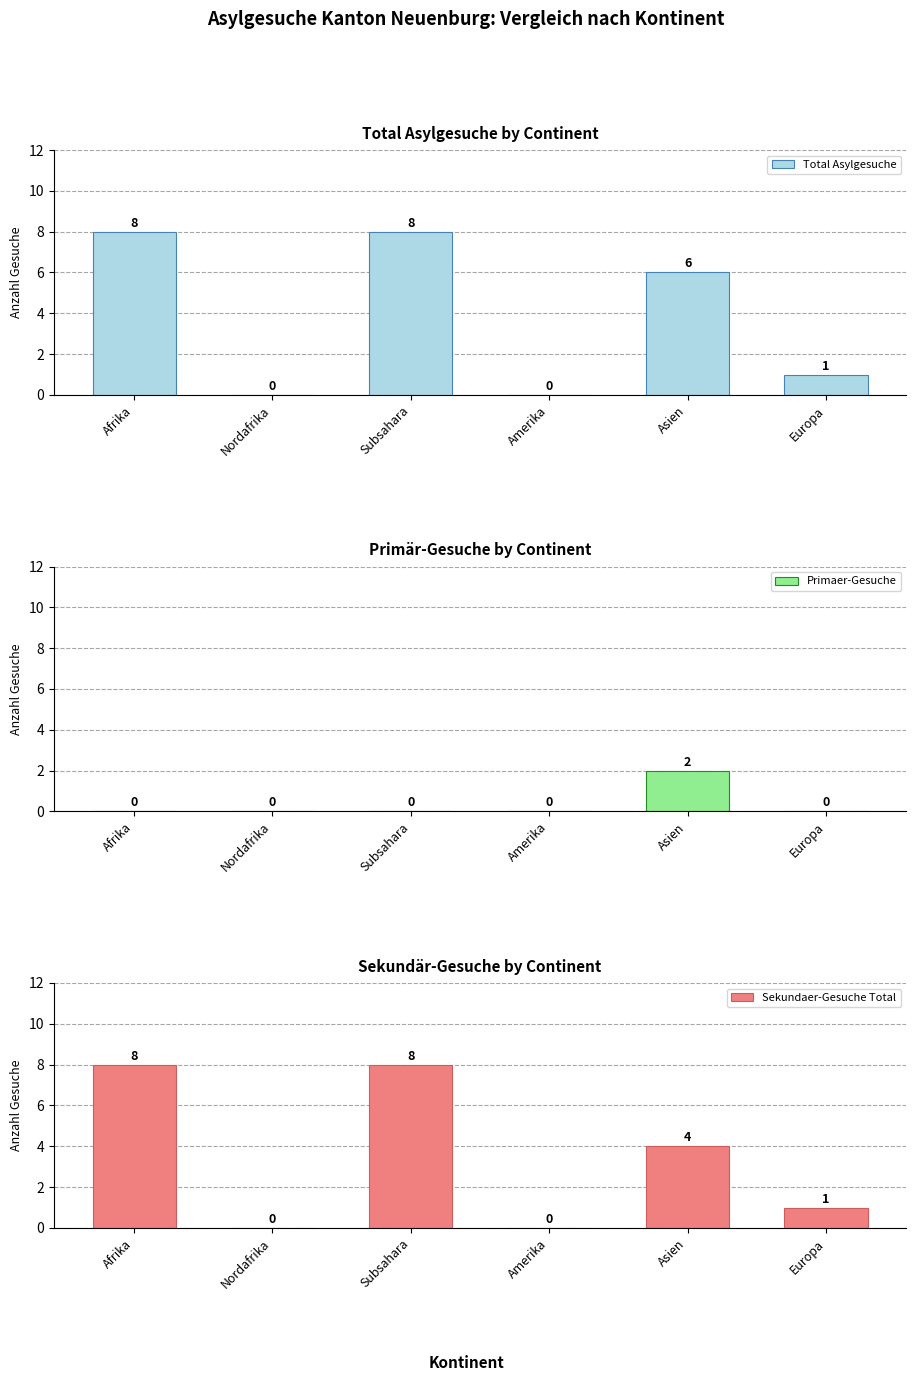

Is the value of Sekundaer-Gesuche Total at Europa greater than the value of Primaer-Gesuche at Europa?

Yes